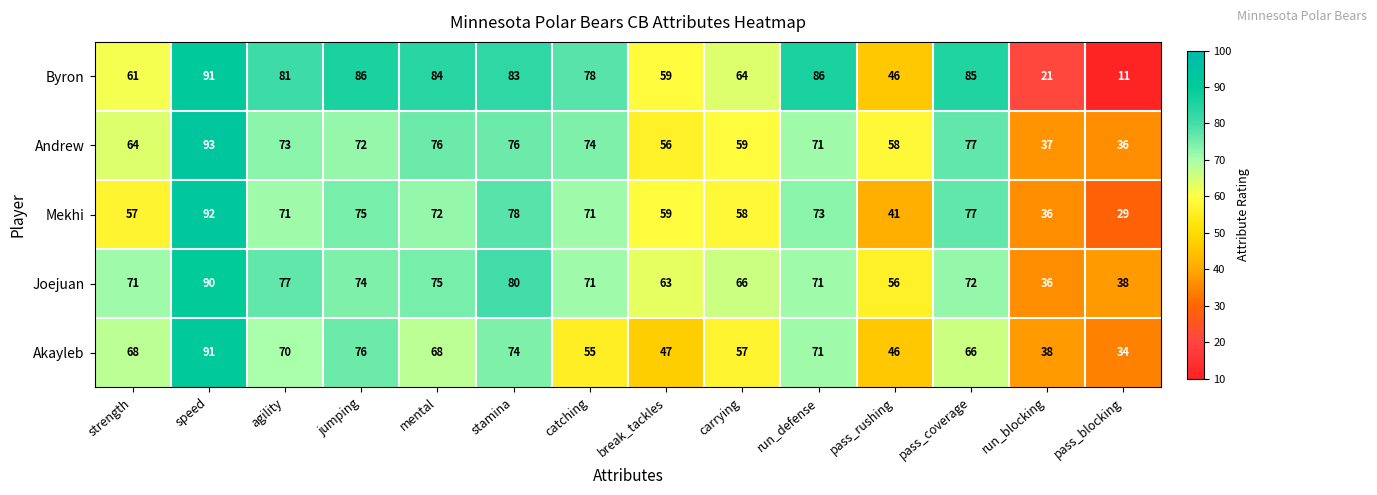

Which category has the lowest value in the Joejuan series?

run_blocking